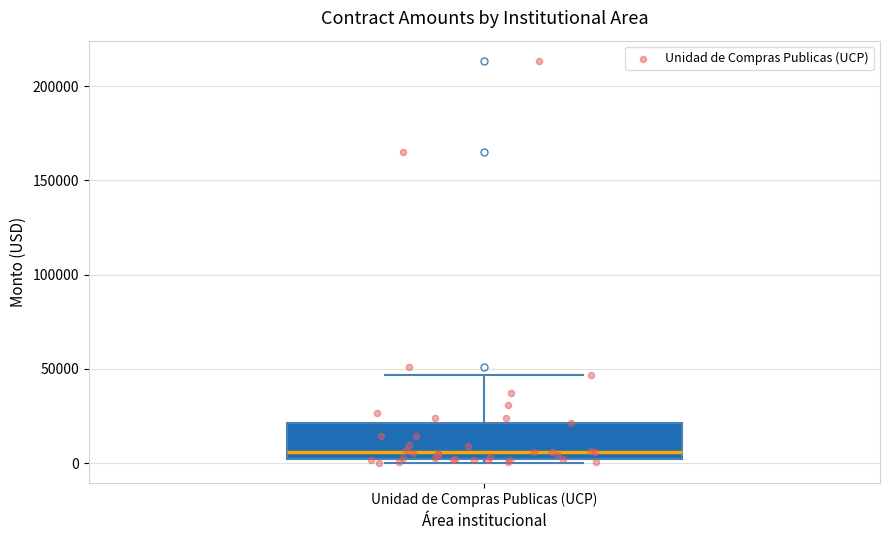

Where is the upper edge of the box for Unidad de Compras Publicas (UCP) on the y-axis? The values are not printed on the chart, so give them approximately, as read against the axis.

20000